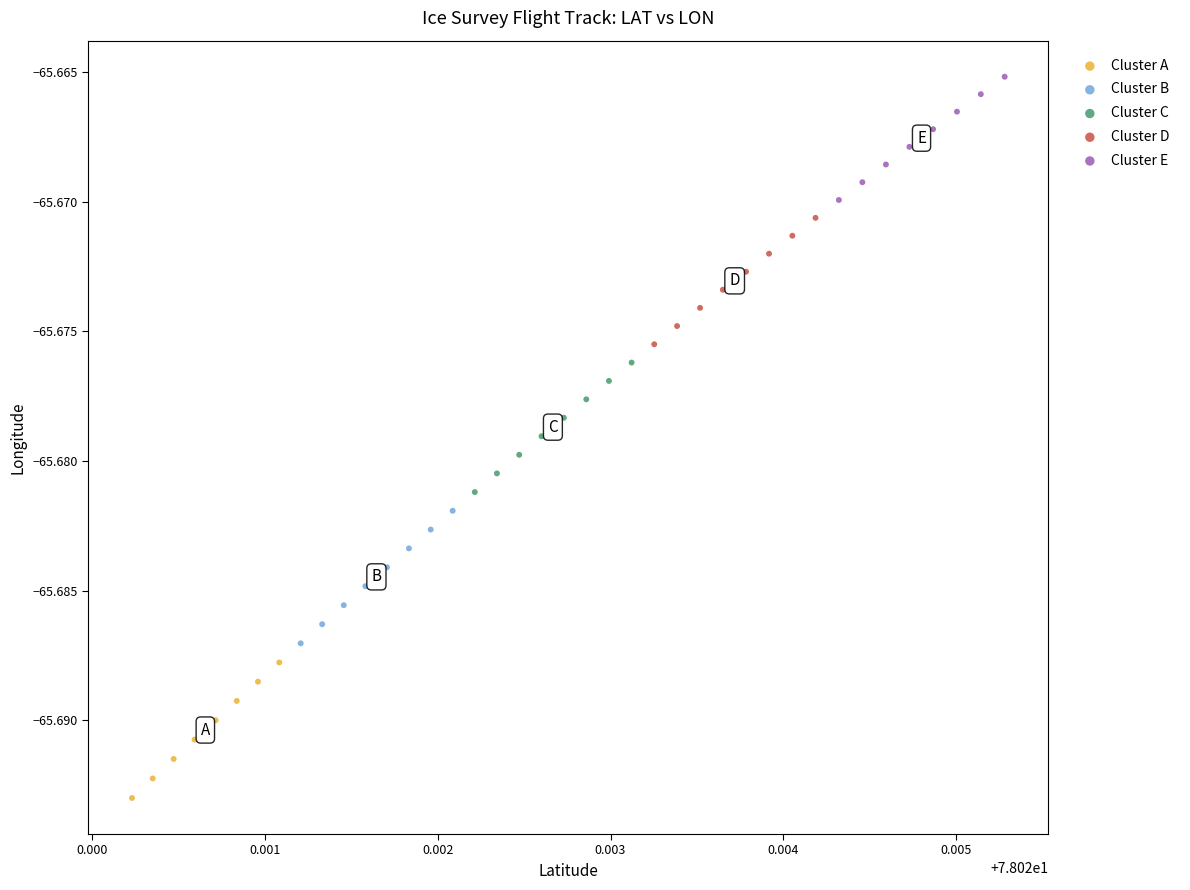

Which series has the widest spread of Y values?

Cluster A